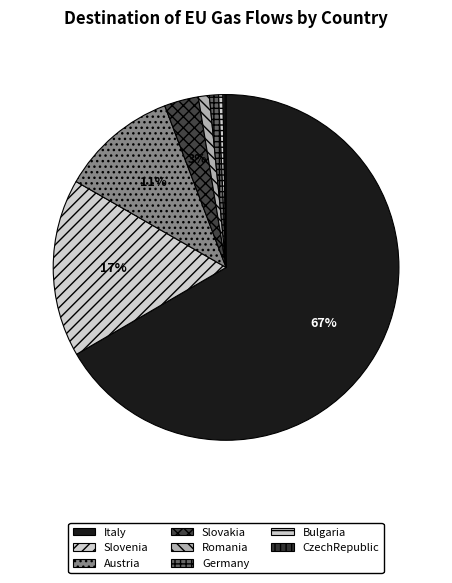

How many slices are in this pie chart?

8